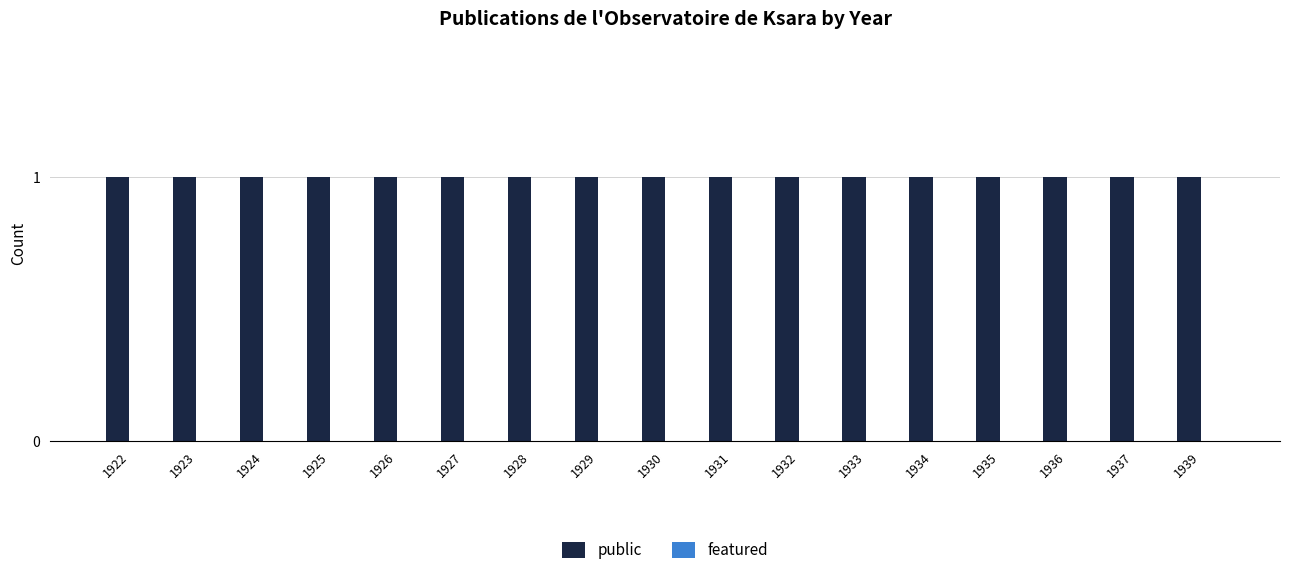

Is the value of public at 1934 greater than the value of featured at 1927?

Yes